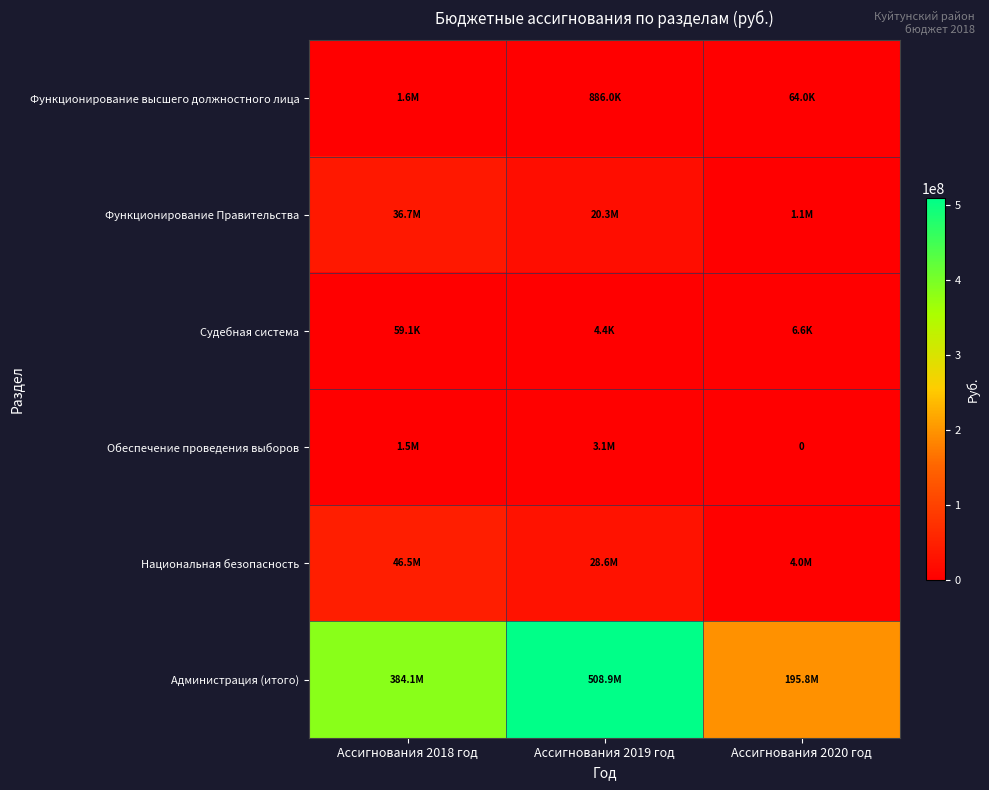

How many values in the Судебная система series are below 6600?

1